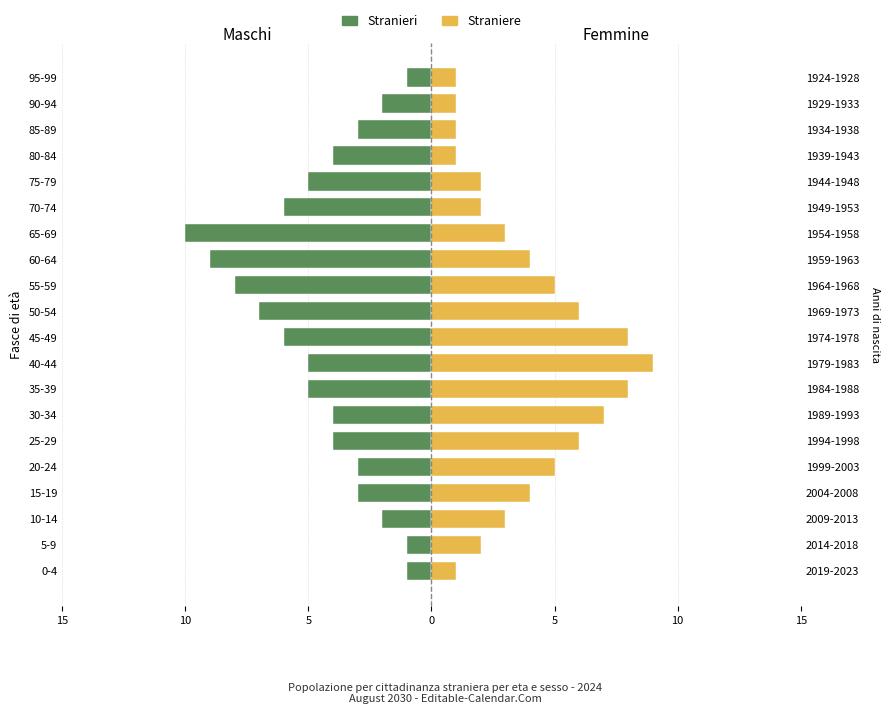

How many bars are there in total?

40